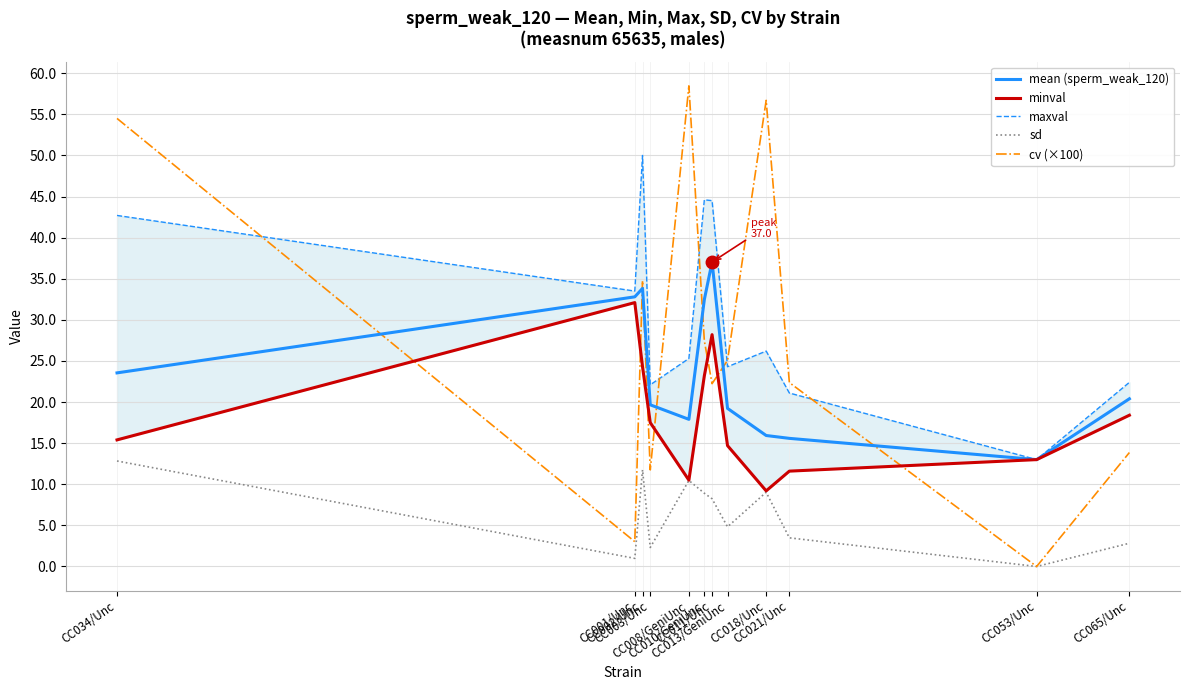

At which label is minval closest to 20?

CC065/Unc